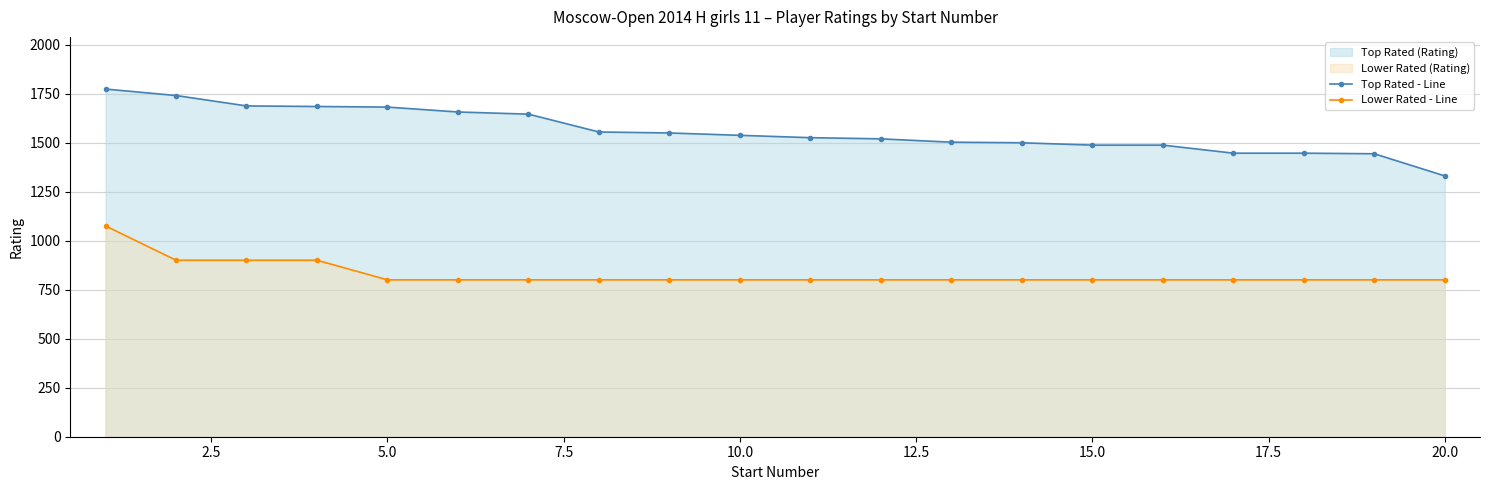

Reading right to left, transcribe all the data shown in this chart.

Top Rated - Line: 1330	1443	1446	1446	1487	1487	1499	1502	1519	1525	1537	1549	1554	1645	1656	1681	1684	1687	1740	1773
Lower Rated - Line: 800	800	800	800	800	800	800	800	800	800	800	800	800	800	800	800	900	900	900	1075